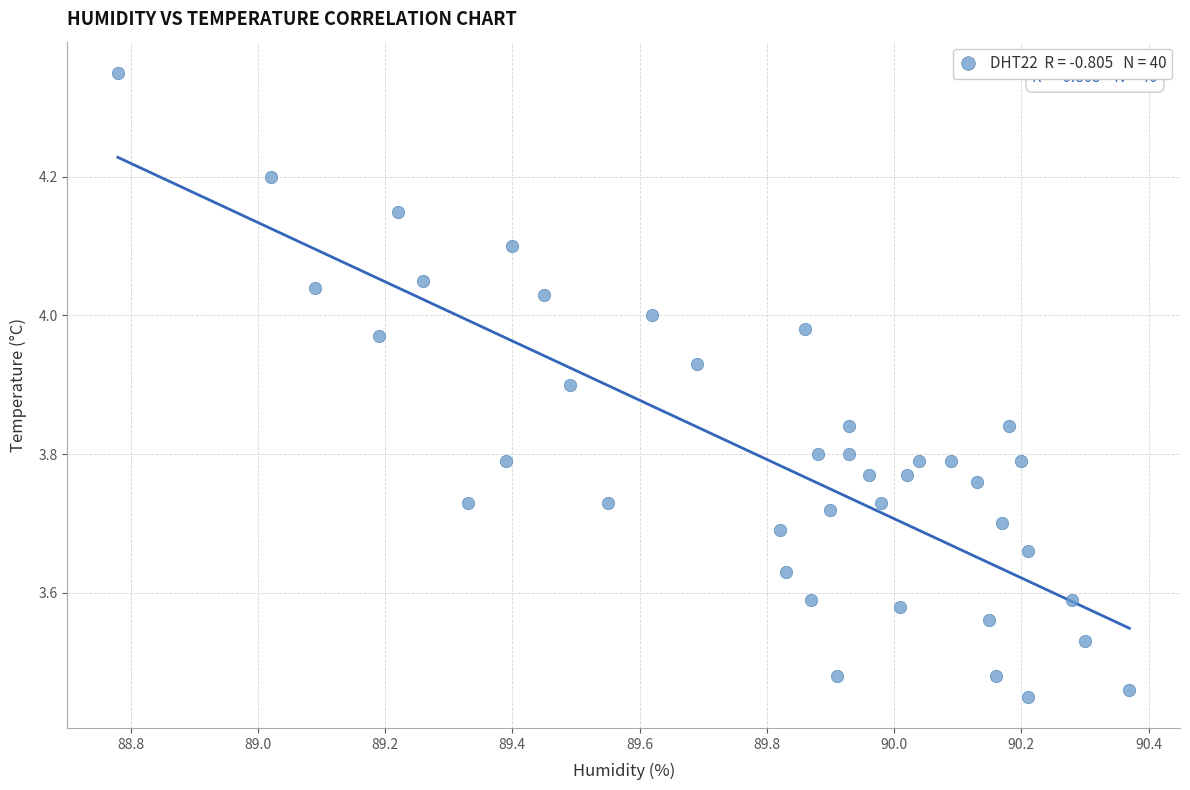

What is the range of Y values (max minus min)?

0.9